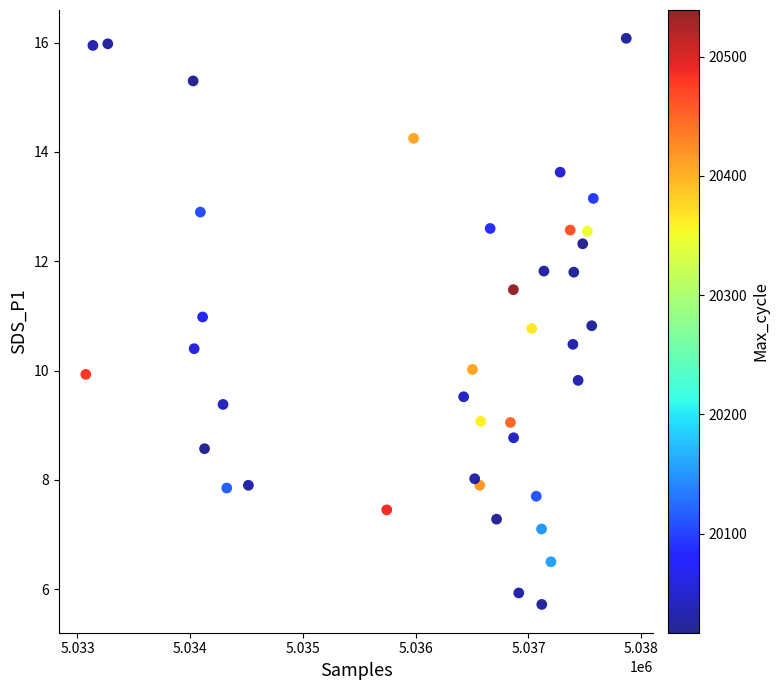

What is the range of X values (max minus min)?

4793.0